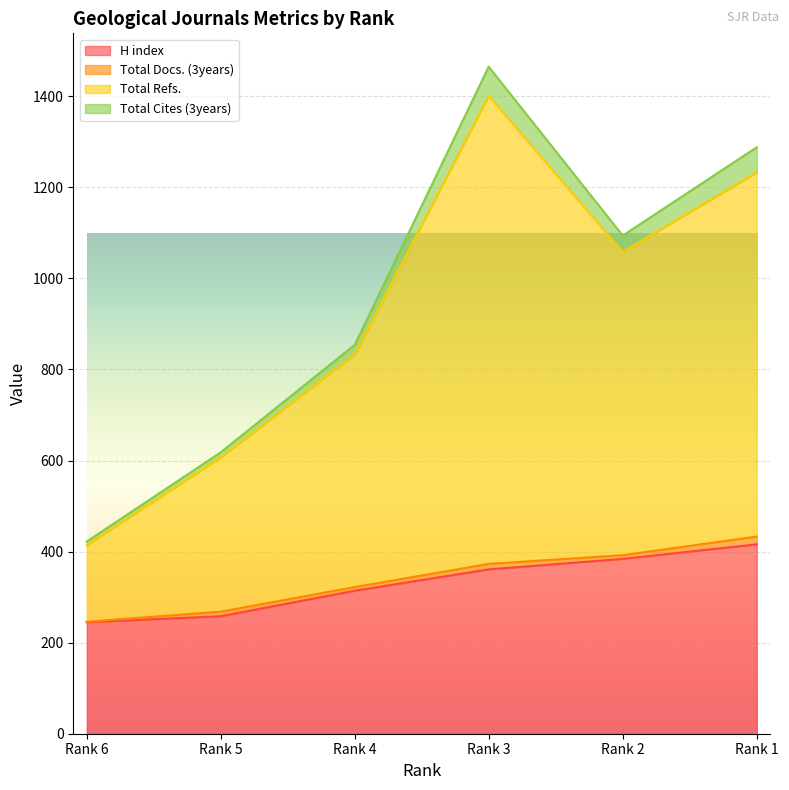

Is it true that H index equals 245 at Rank 6?

True